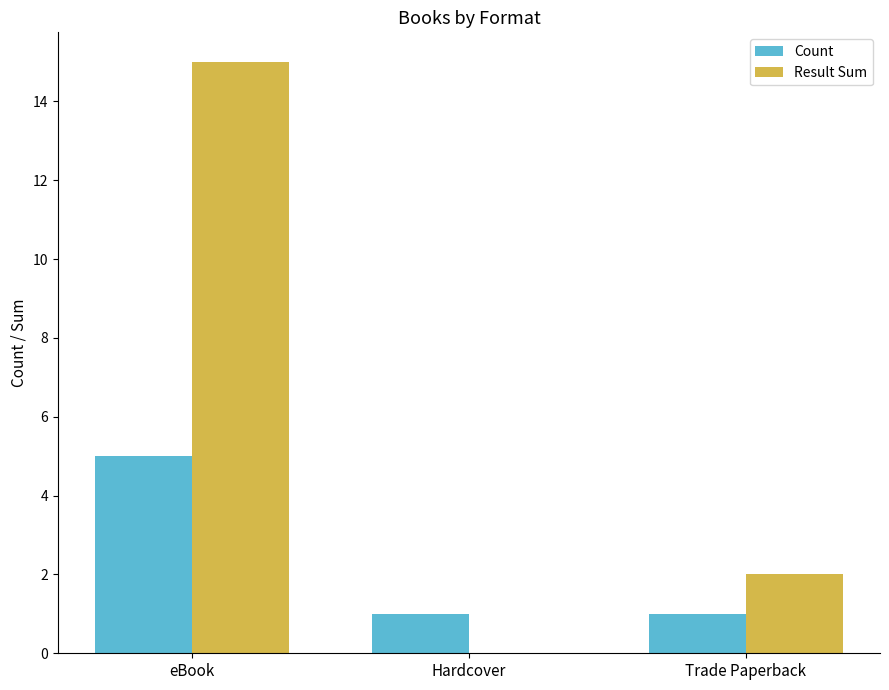

Where is Result Sum nearest to the value 7?

Trade Paperback